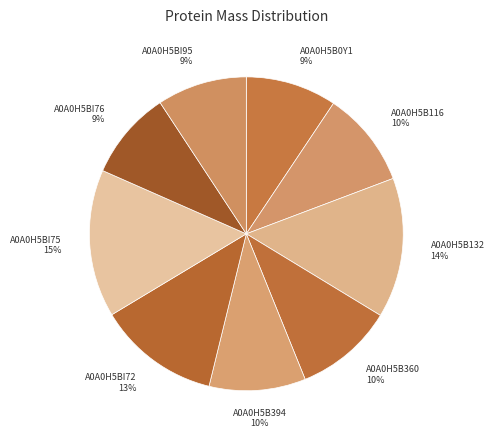

Do A0A0H5B360 and A0A0H5B132 together represent more than half of the pie?

No